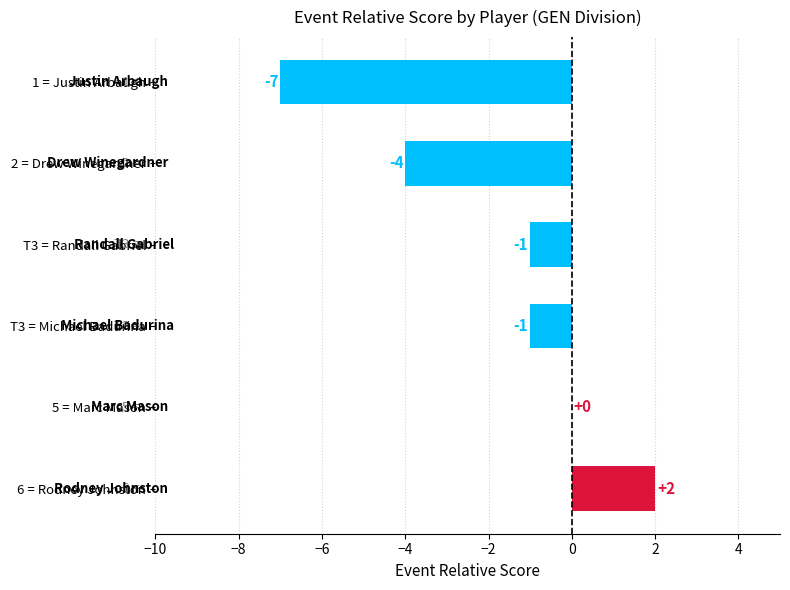

What is the change in value from T3 = Randall Gabriel to 6 = Rodney Johnston?

+3